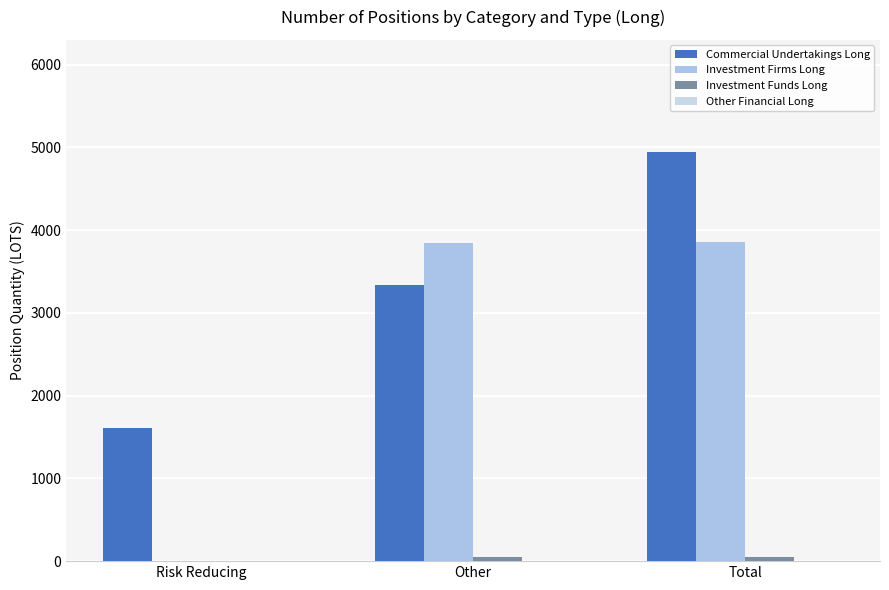

Rank the categories by Commercial Undertakings Long value from lowest to highest.

Risk Reducing, Other, Total